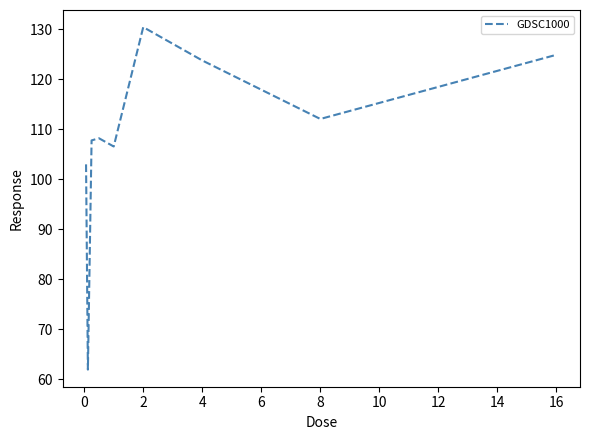

What is the maximum value shown in the chart?

130.4